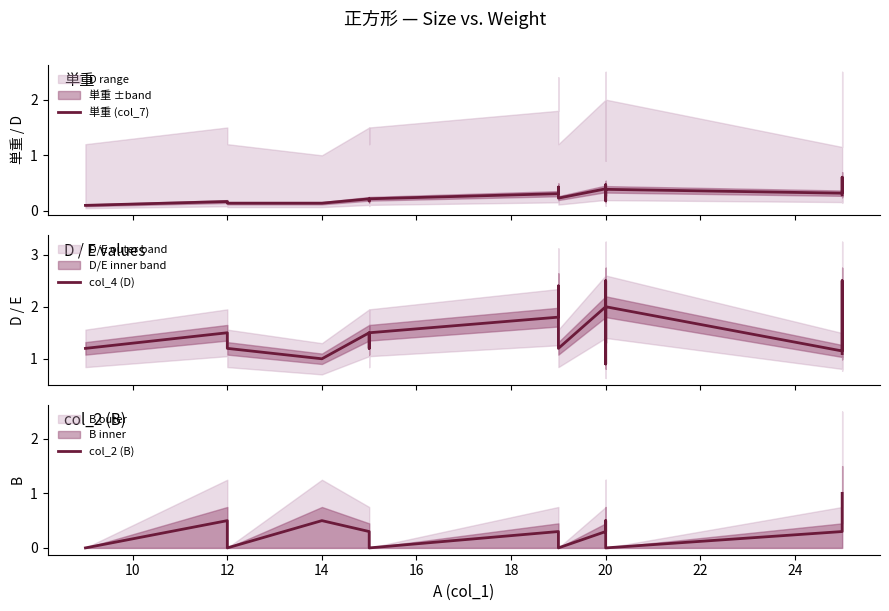

Where is col_4 (D) nearest to the value 1?

14